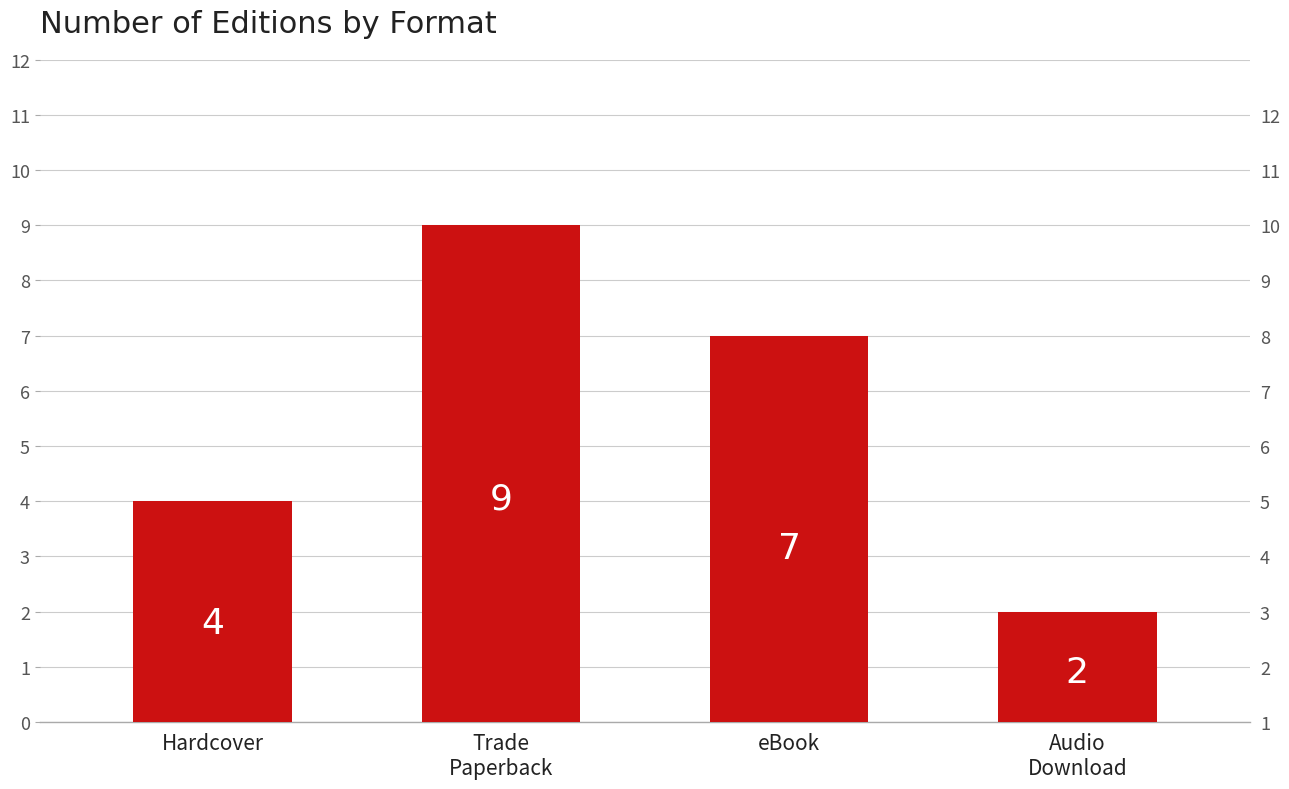

What is the maximum value shown in the chart?

9